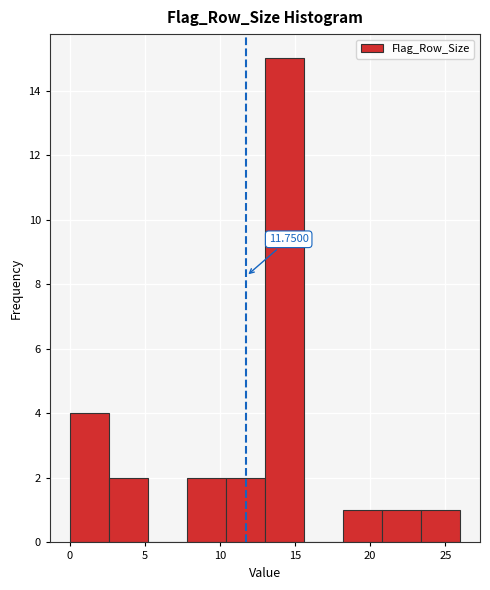

Over which range of the x-axis is the bar tallest?

13.0 to 15.6